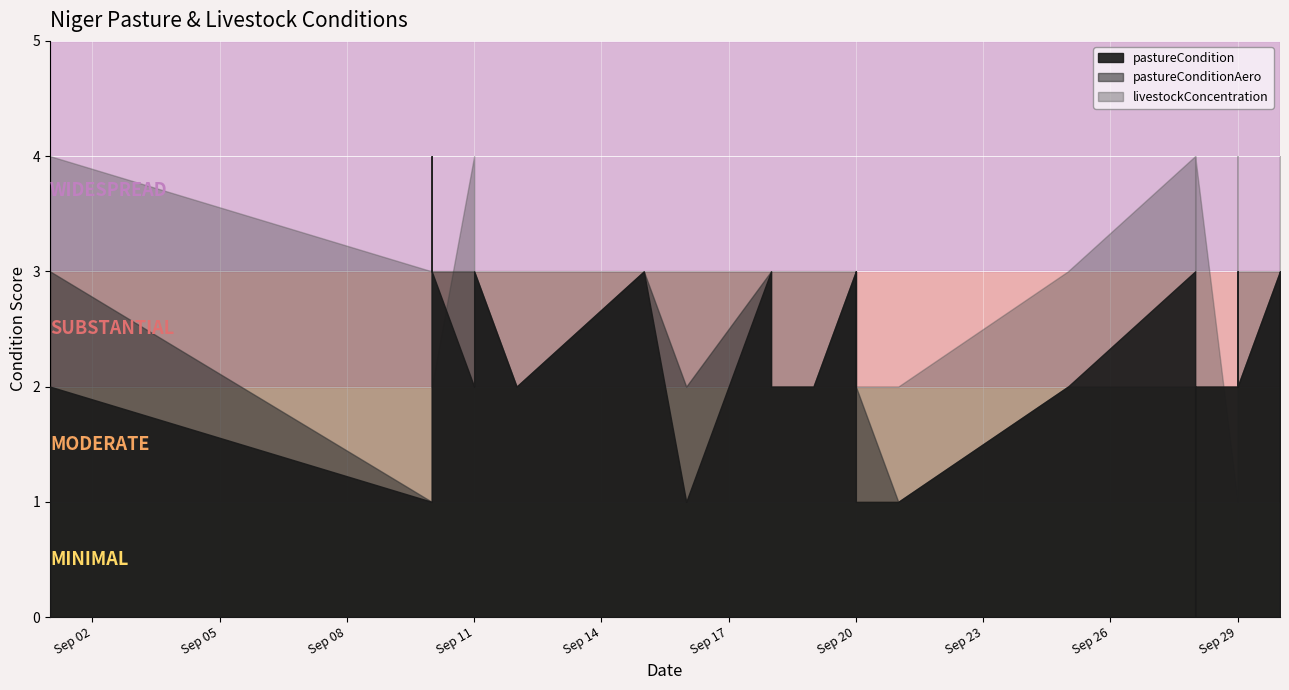

How many interior local valleys does the pastureCondition series have?

4